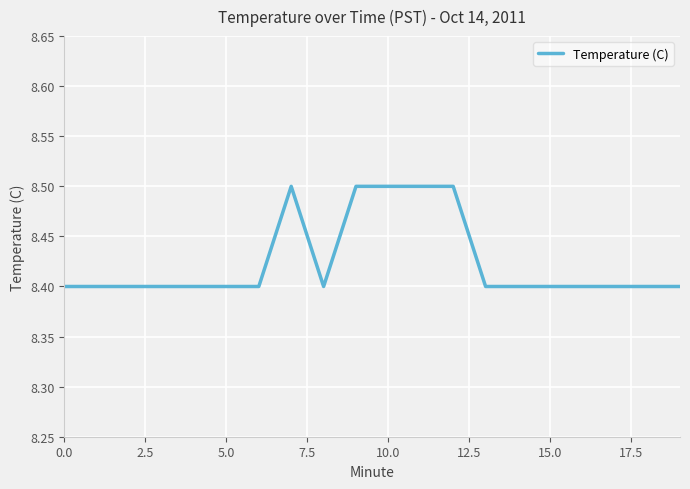

What is the smallest value displayed?

8.4